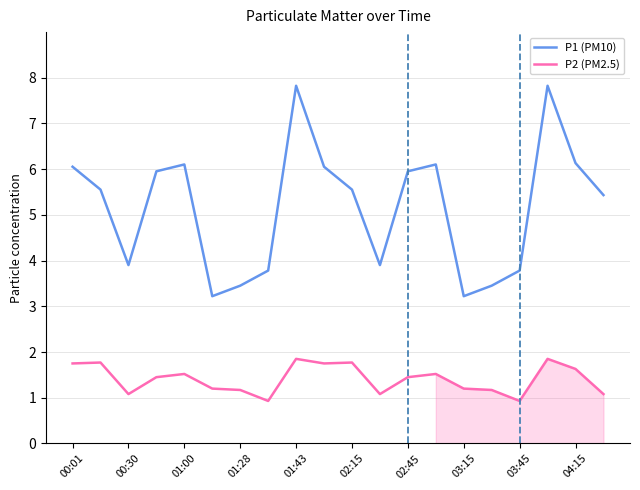

Does the chart display data point markers on the line(s)?

No